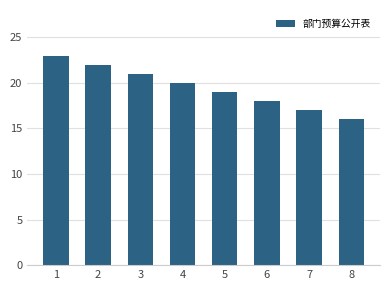

Are the bars horizontal?

No